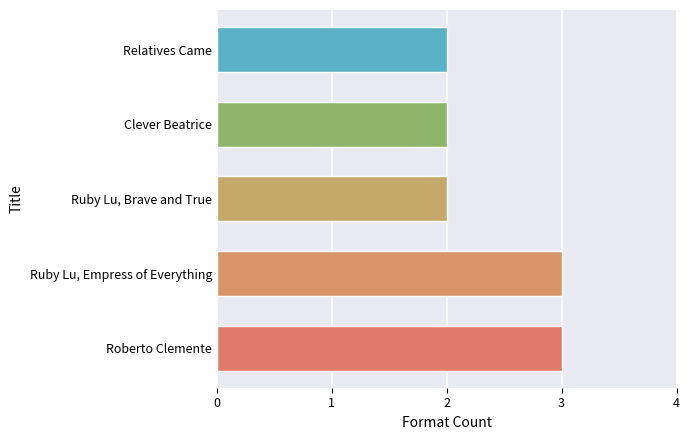

Approximately how many times larger is the value at Clever Beatrice compared to Roberto Clemente?

0.7